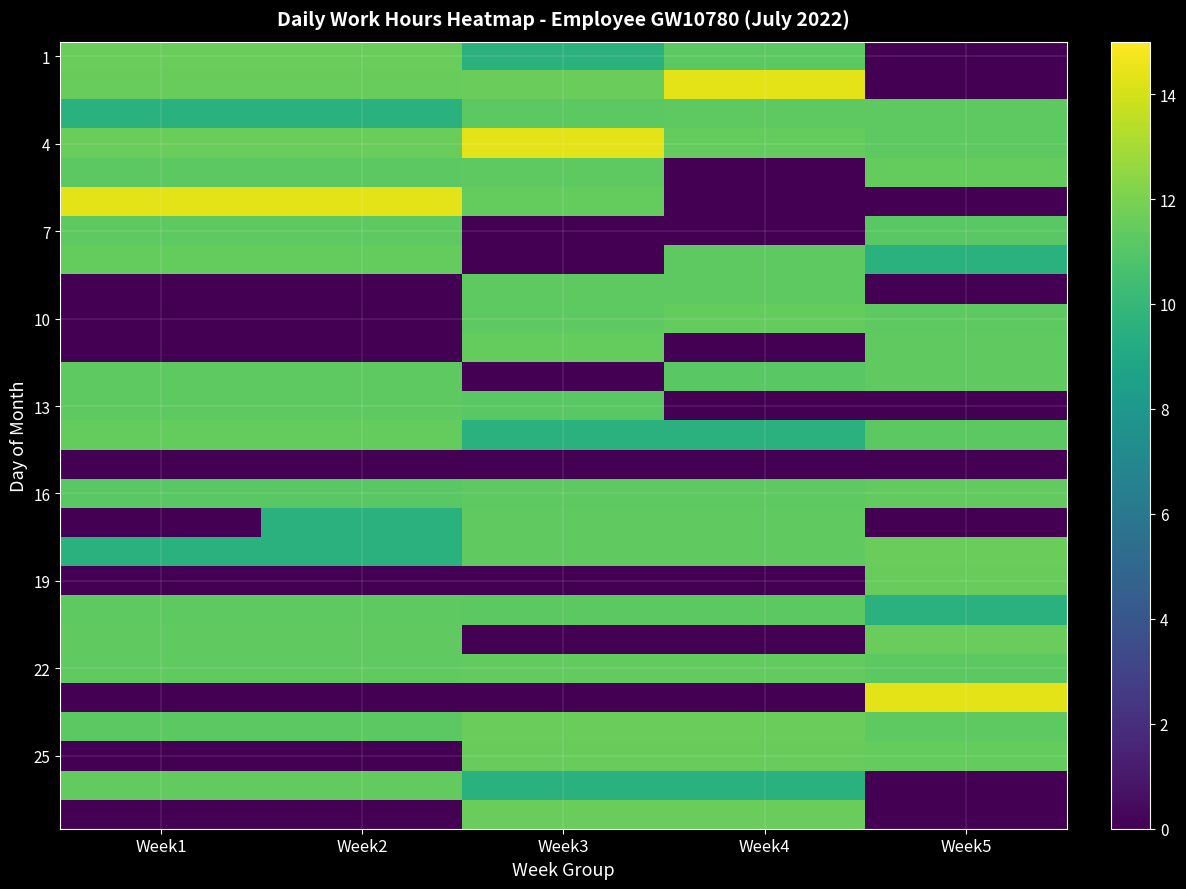

At how many categories does at least one series exceed 6?

5